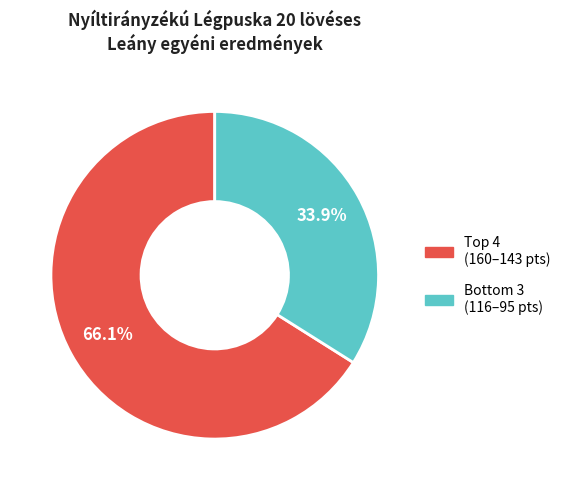

Is there any slice that represents more than half of the pie?

Yes